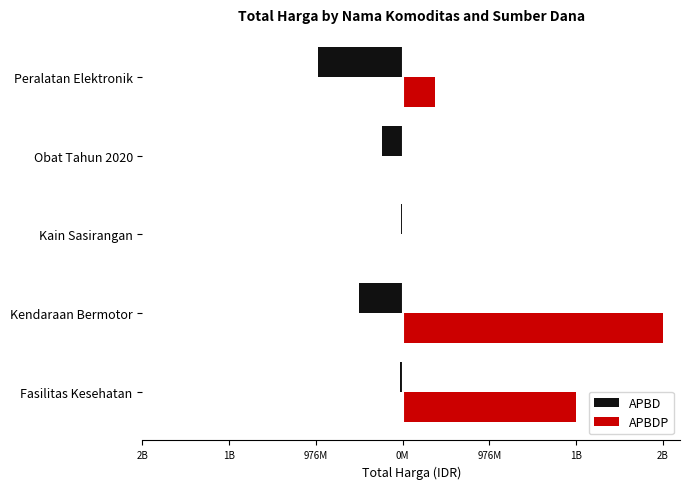

Which series has the largest total across all categories?

APBDP